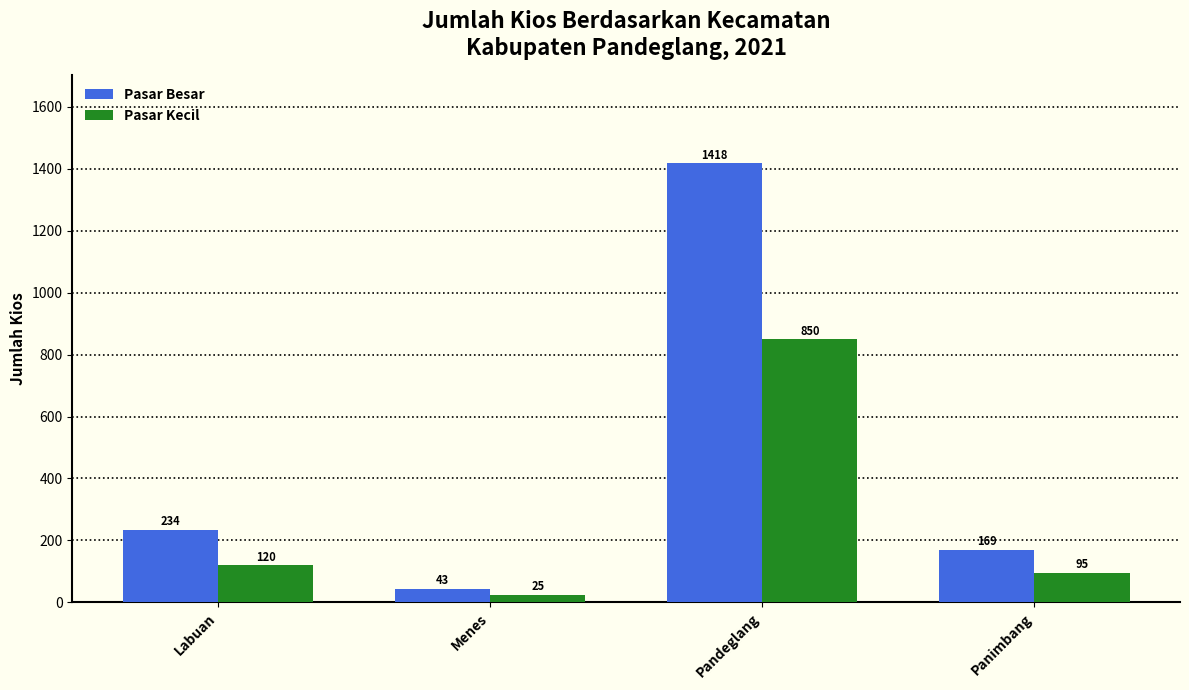

Which category has the lowest value in the Pasar Kecil series?

Menes